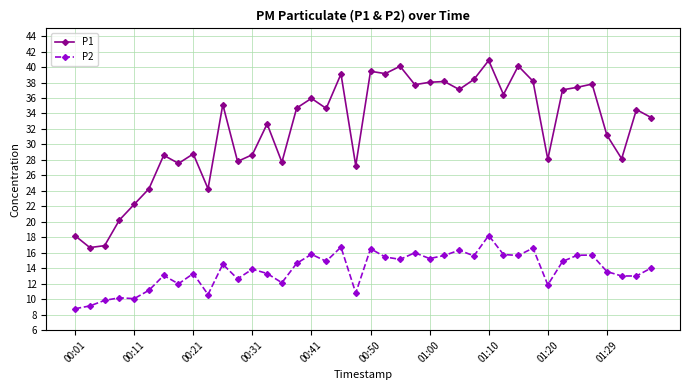

What is the difference between the maximum and minimum values in the P2 series?

9.5